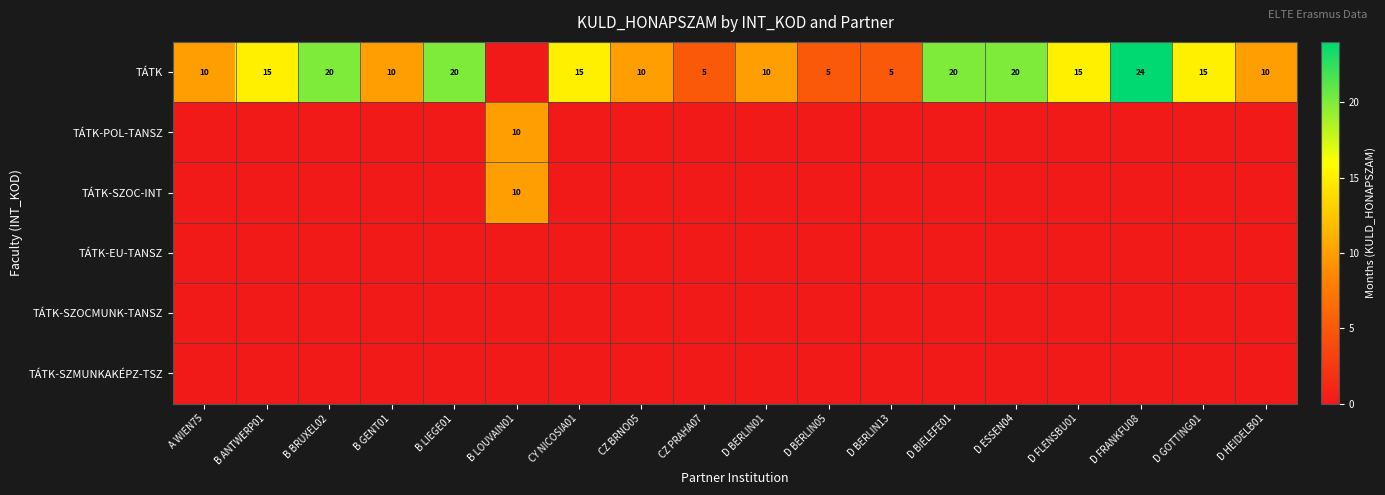

What is the difference between the highest and lowest values at D FLENSBU01?

15